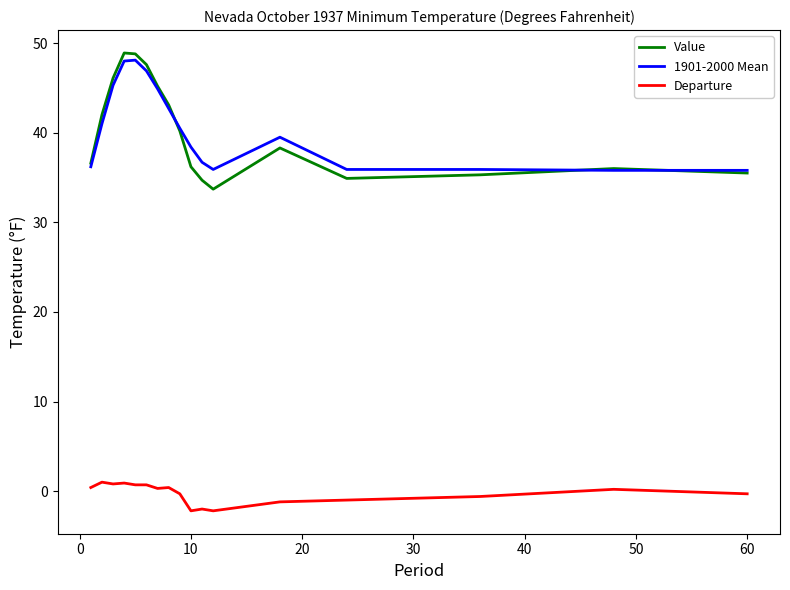

True or false: Departure and 1901-2000 Mean cross at least once.

False